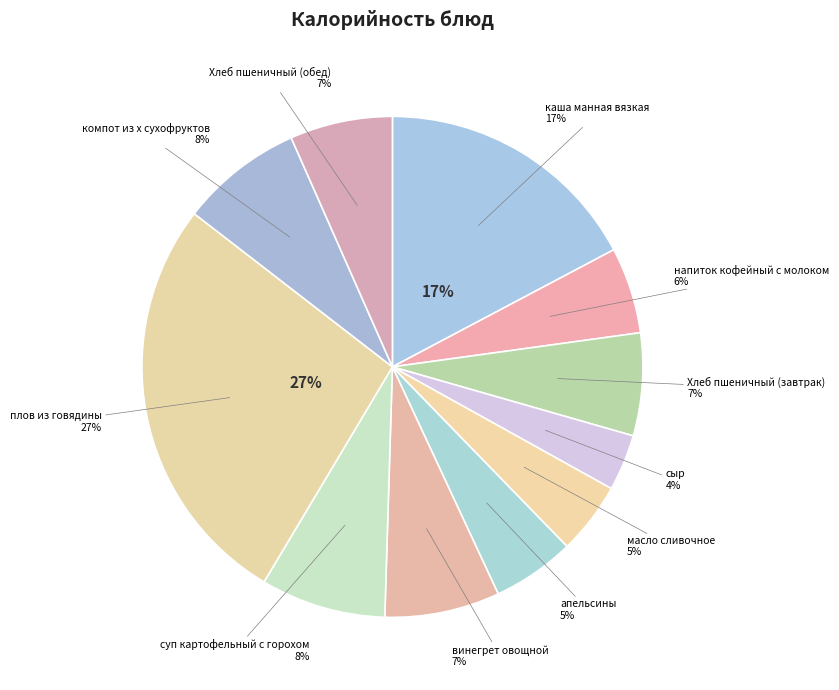

To the nearest percent, what portion does Хлеб пшеничный (обед) represent?

7%